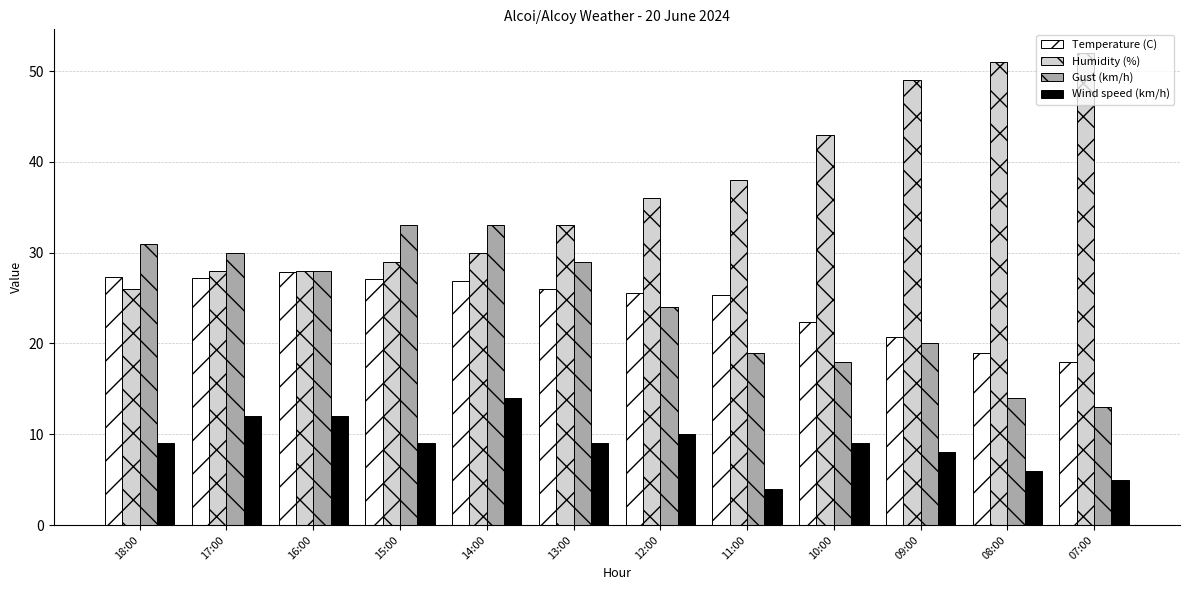

What is the minimum value shown in the chart?

4.0